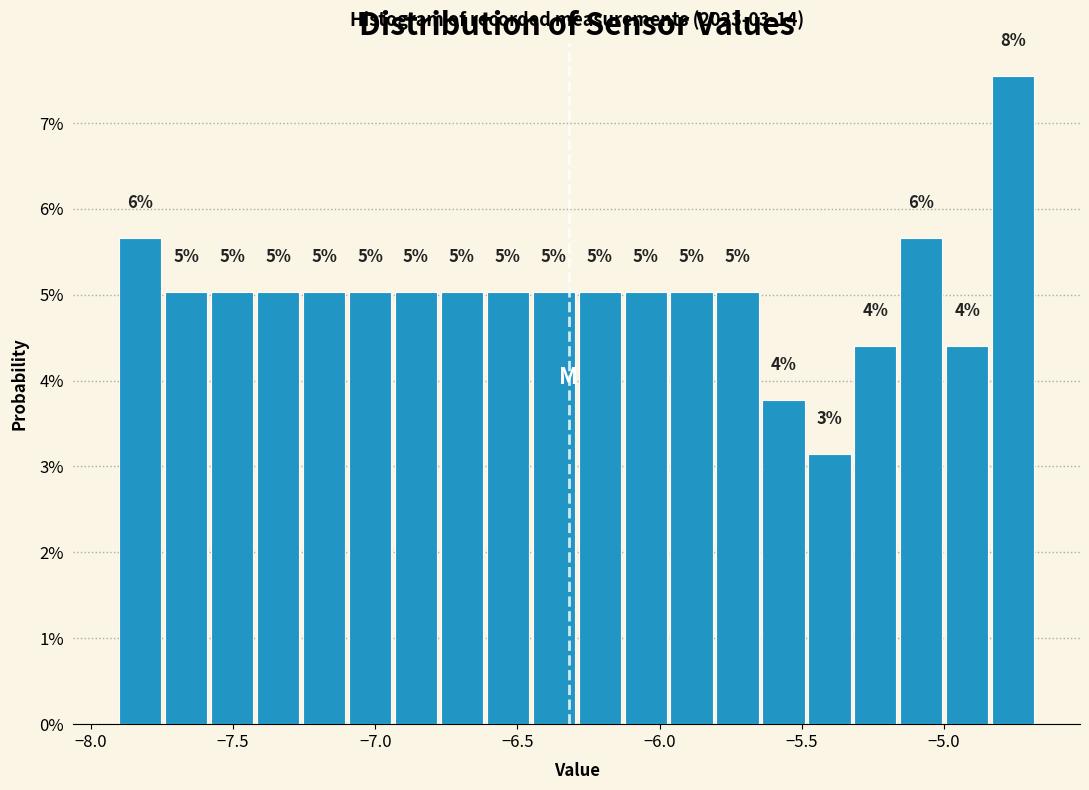

Read against the x-axis, roughly where is the centre of the tallest bar?

-4.75